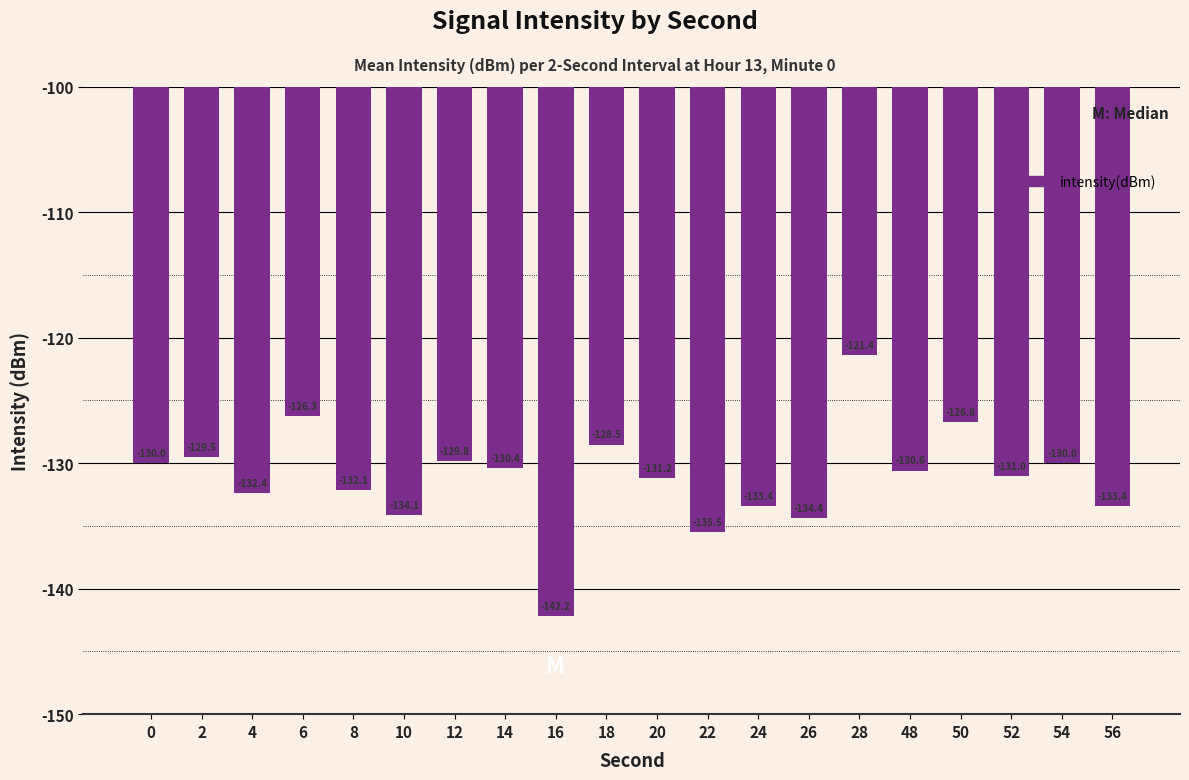

What is the value of the 19th bar from the left?

-130.0